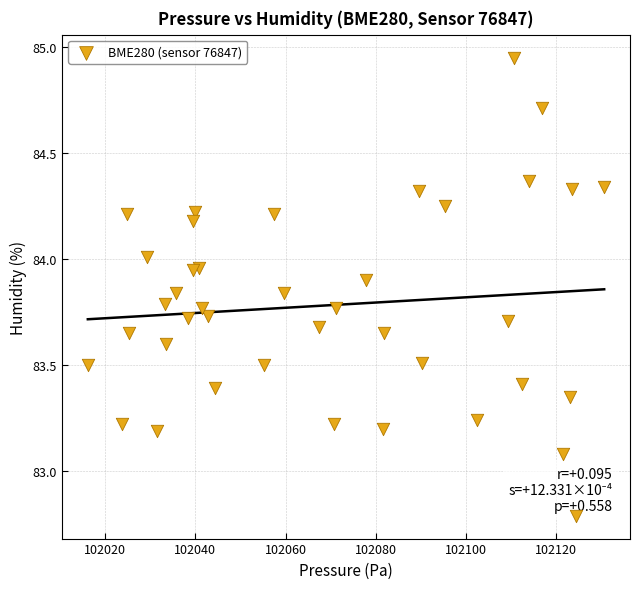

What is the range of X values (max minus min)?

114.6